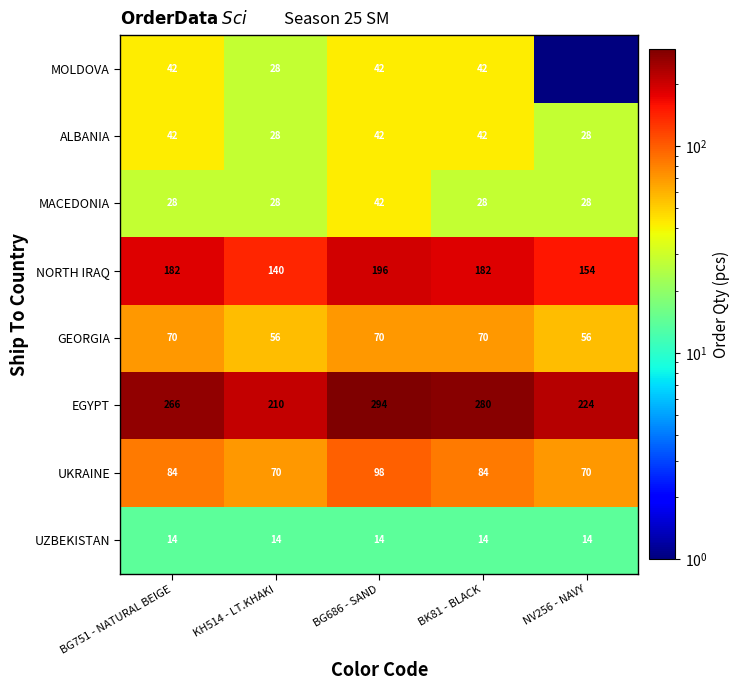

Which label corresponds to the smallest value in the chart?

NV256 - NAVY